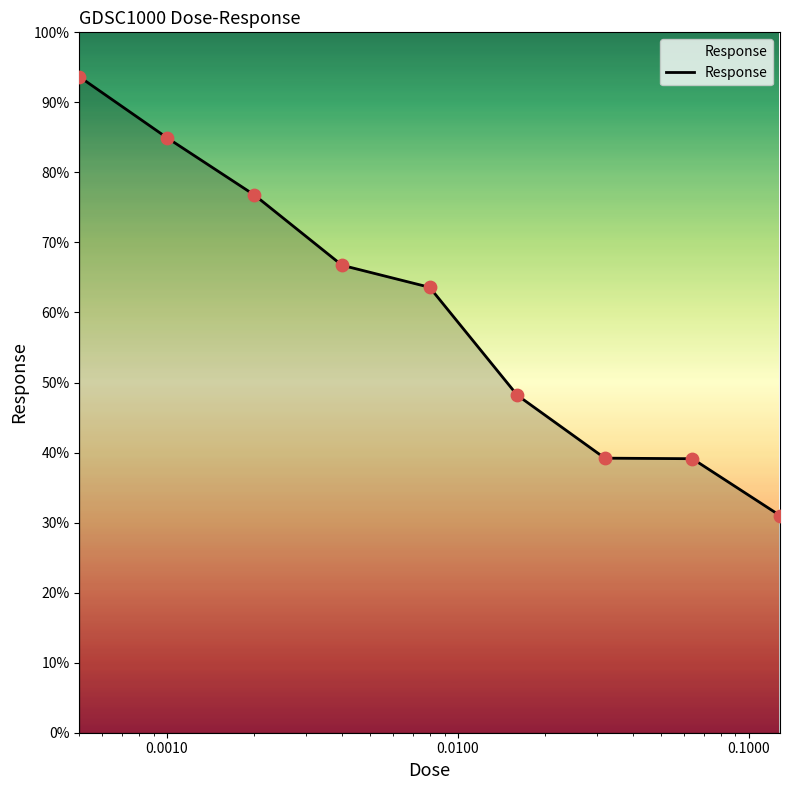

What is the difference between the maximum and minimum values?

62.7